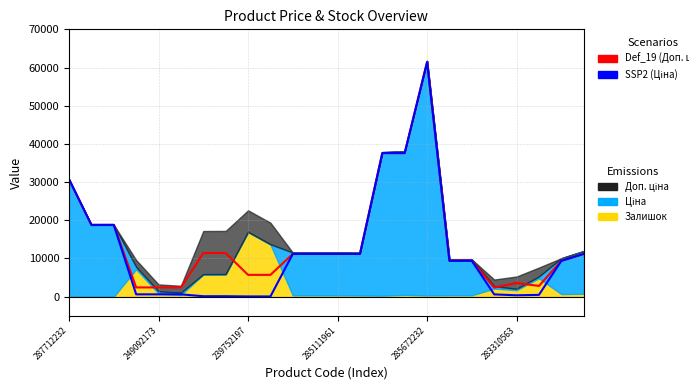

True or false: SSP2 (Ціна) has a value of 14507.2 at 17.

False